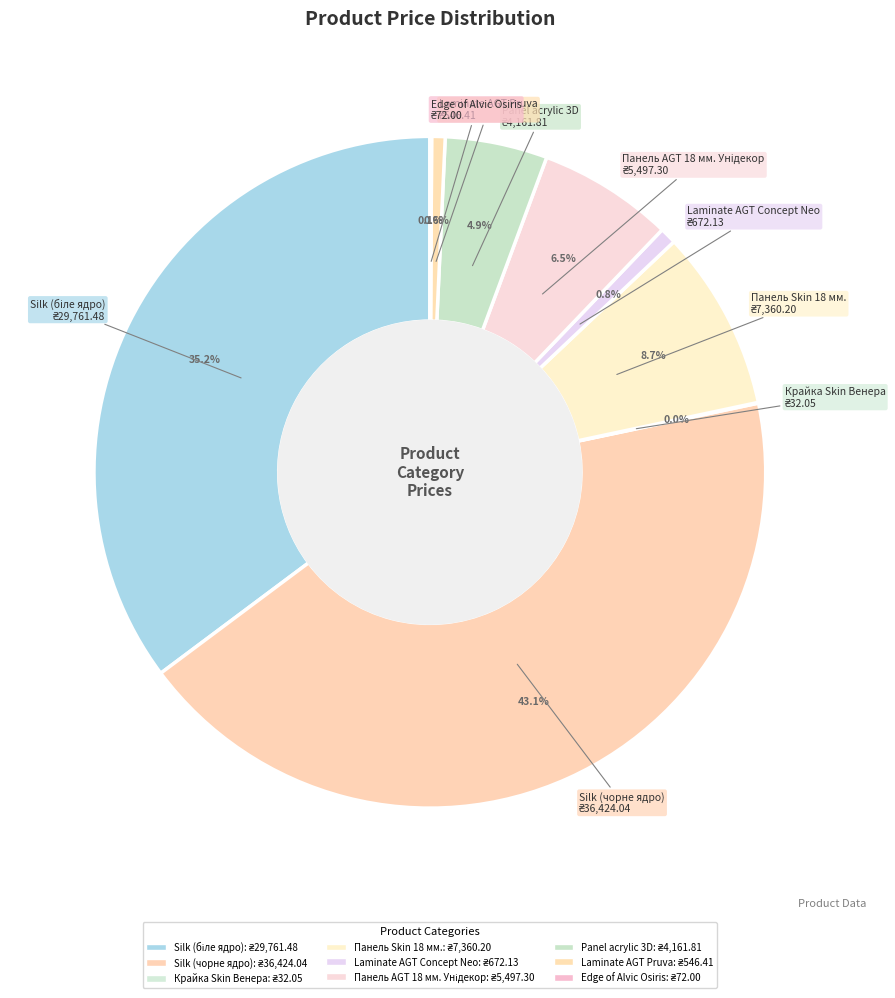

What percentage is NOT represented by Silk (чорне ядро)?

56.9%